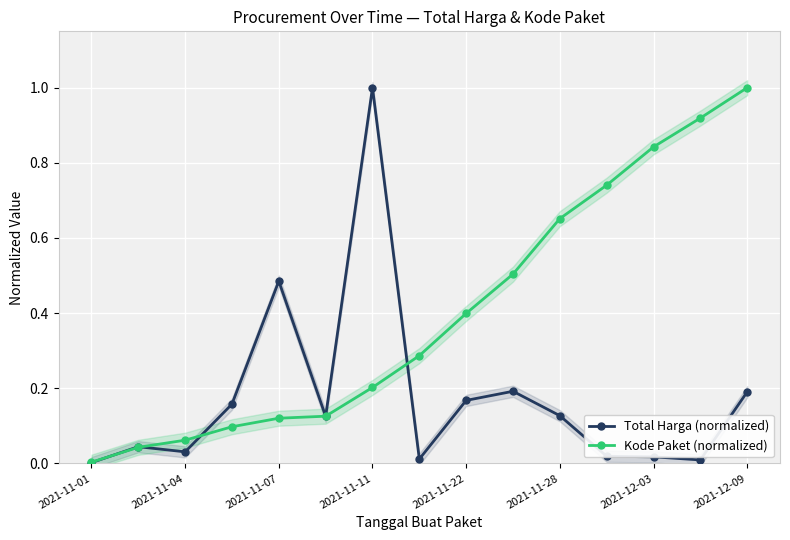

Rank the series by their maximum value, from lowest to highest.

Total Harga (normalized), Kode Paket (normalized)